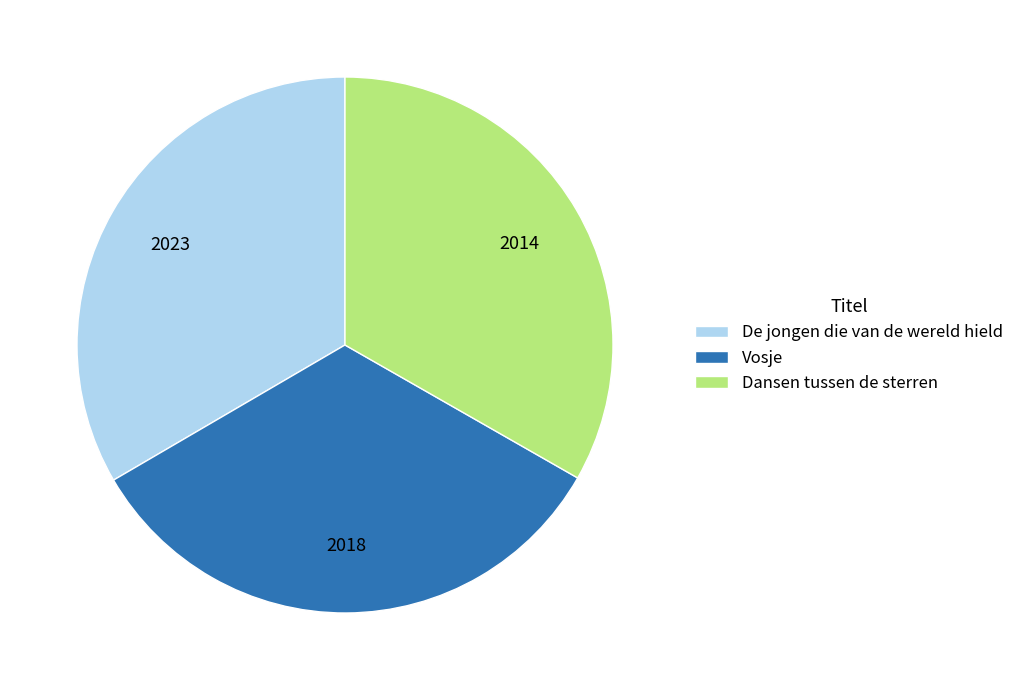

Do Dansen tussen de sterren and Vosje together represent more than half of the pie?

Yes